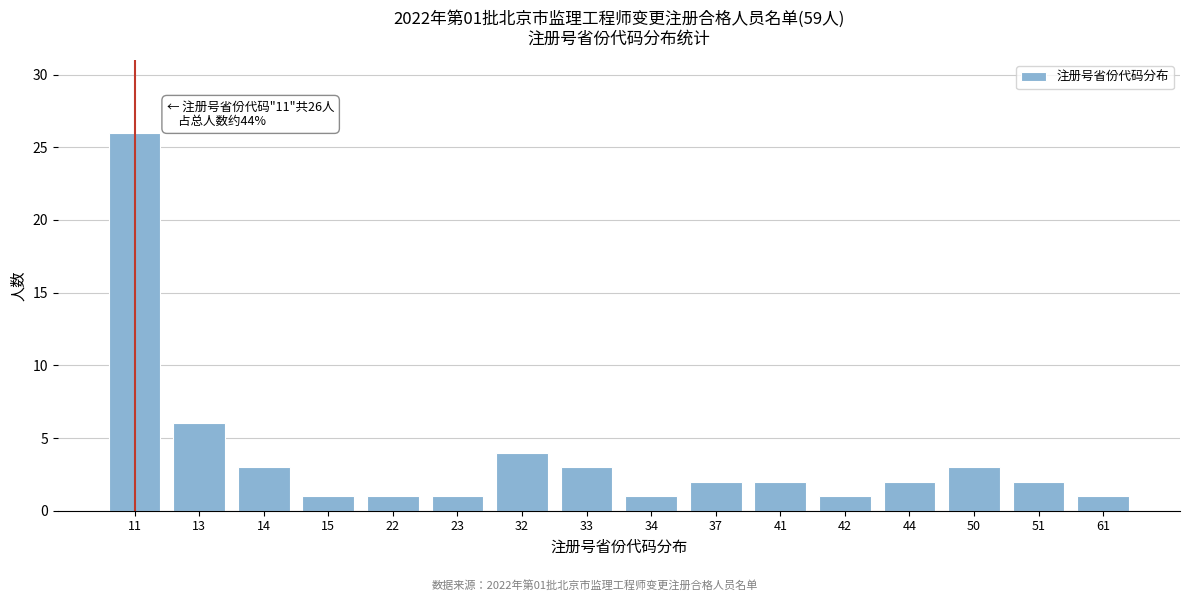

Reading right to left, list all the values displayed in this chart.

61=1	51=2	50=3	44=2	42=1	41=2	37=2	34=1	33=3	32=4	23=1	22=1	15=1	14=3	13=6	11=26